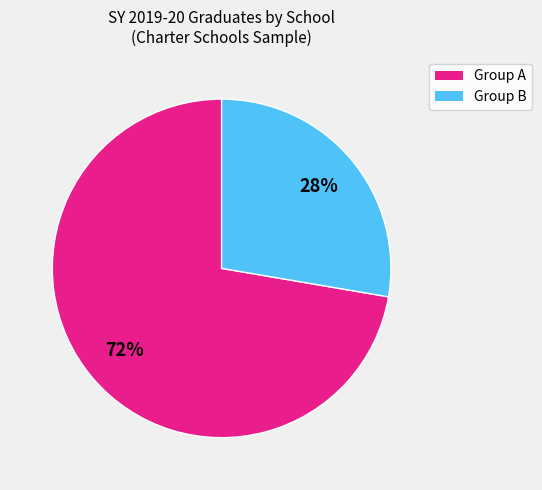

Is there any slice that represents more than half of the pie?

Yes